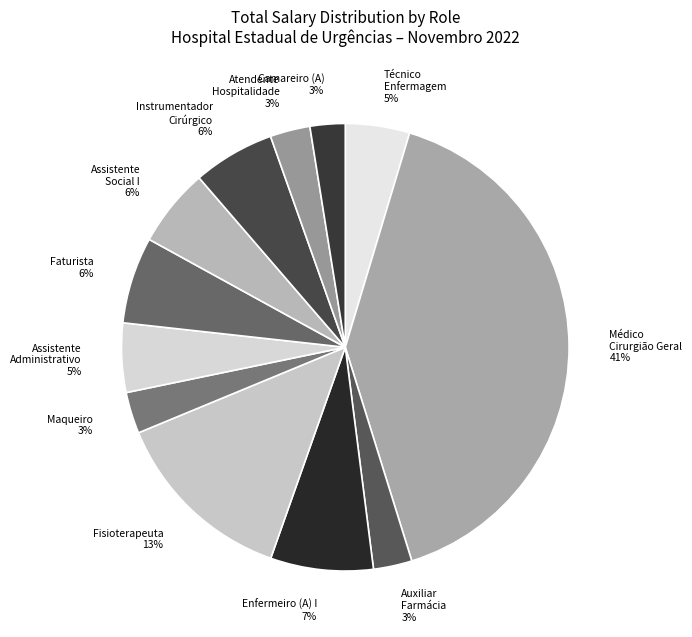

What percentage is the Camareiro (A) slice, to the nearest percent?

3%